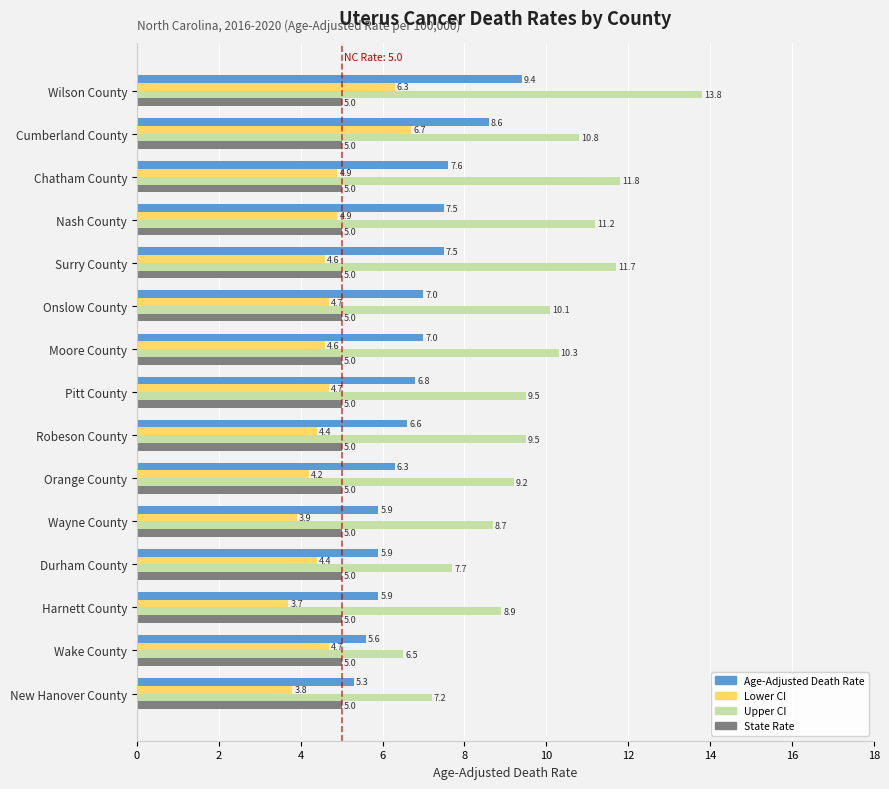

Where is Upper CI nearest to the value 10?

Onslow County